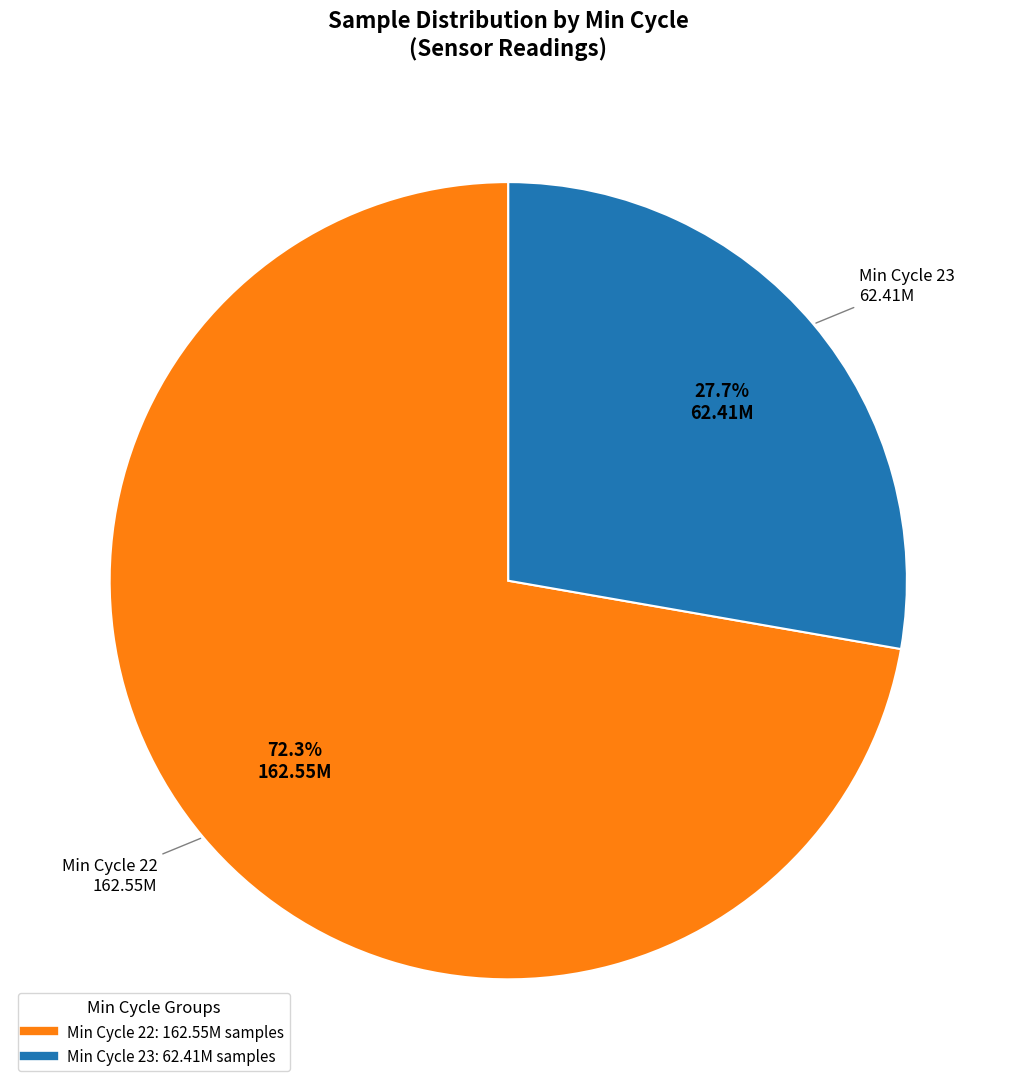

Is there a majority slice in this chart?

Yes